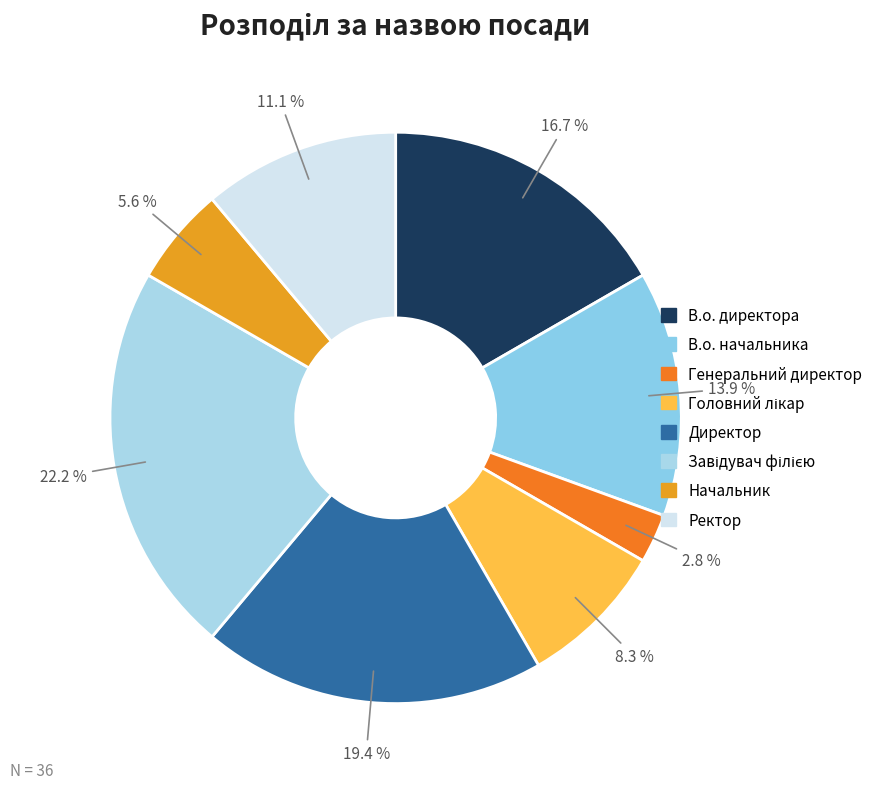

What percentage do В.о. начальника and В.о. директора together represent?

30.6%